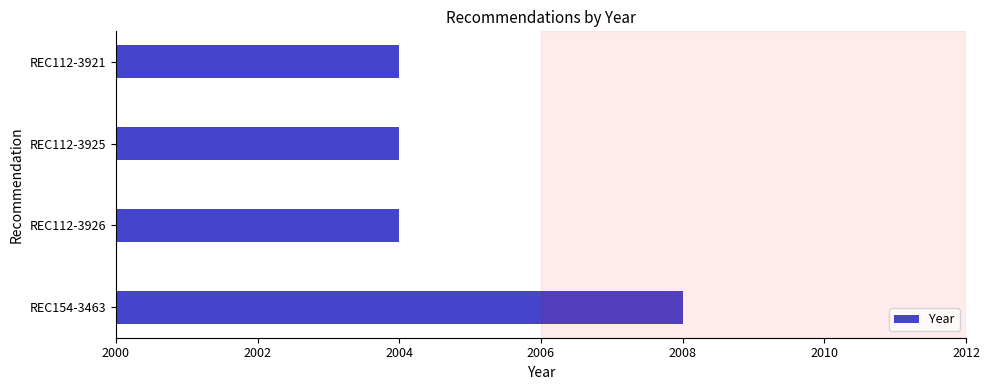

Approximately how many times larger is the value at REC154-3463 compared to REC112-3925?

1.0